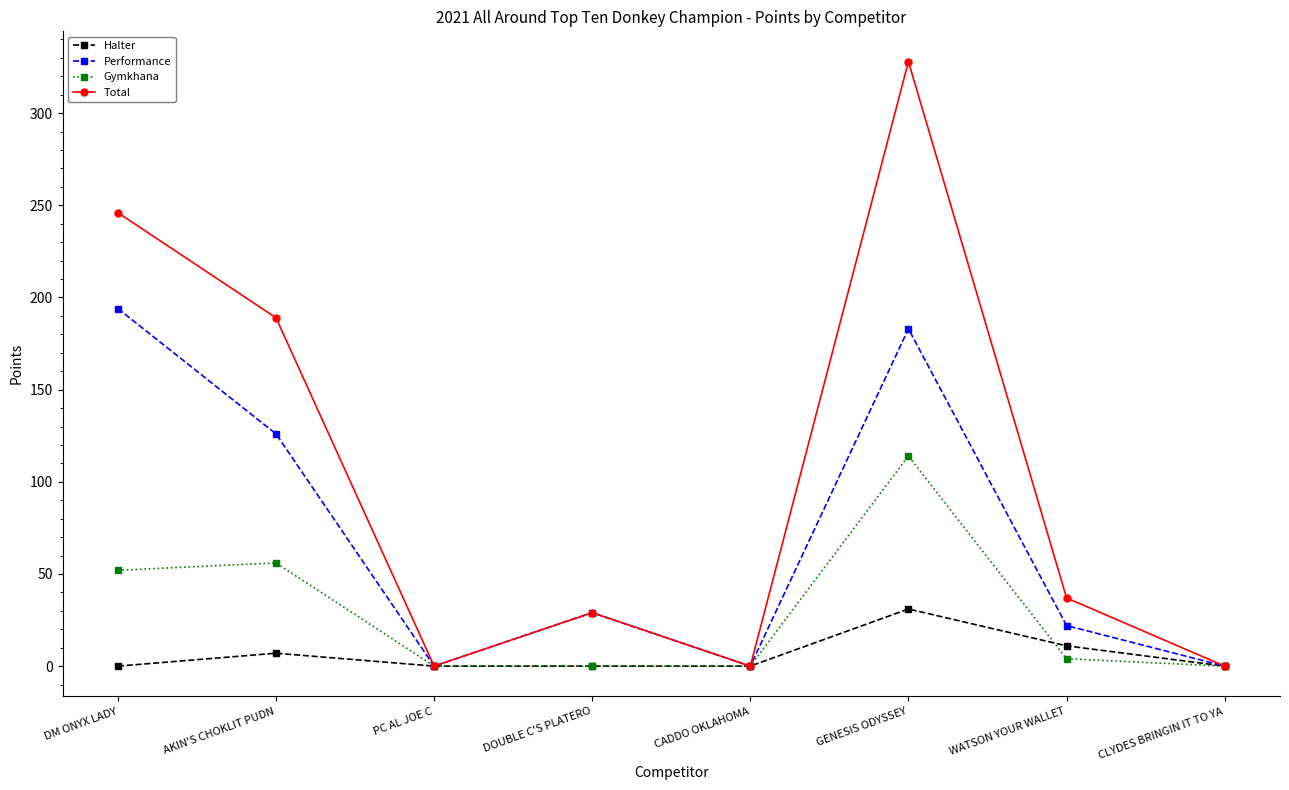

List the series in order of their overall mean, lowest first.

Halter, Gymkhana, Performance, Total